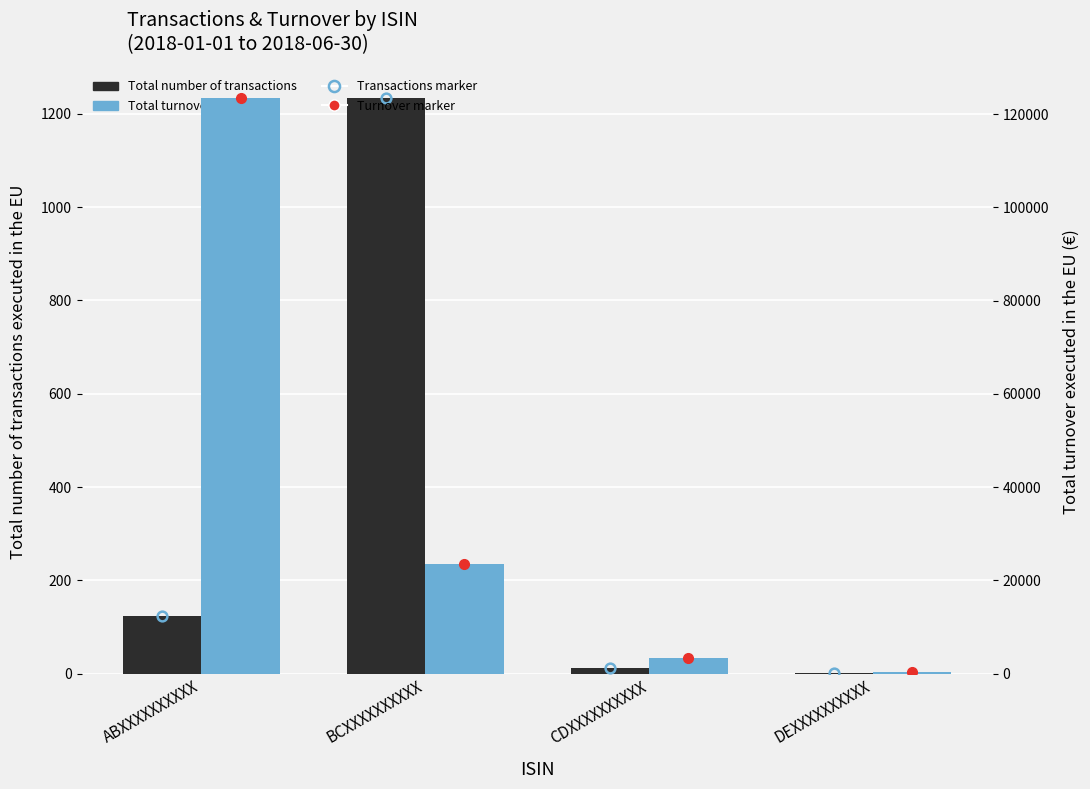

How many bars are there in total?

8